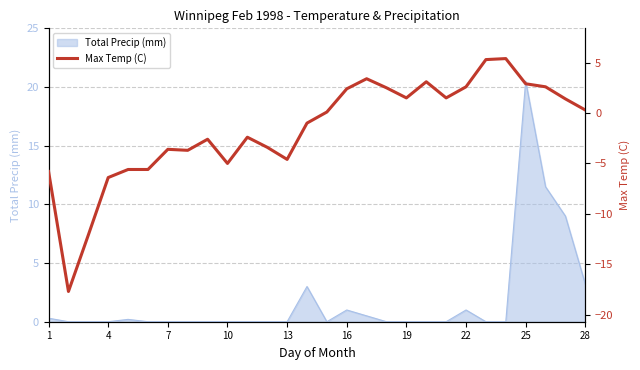

What is the minimum value shown in the chart?

-17.7